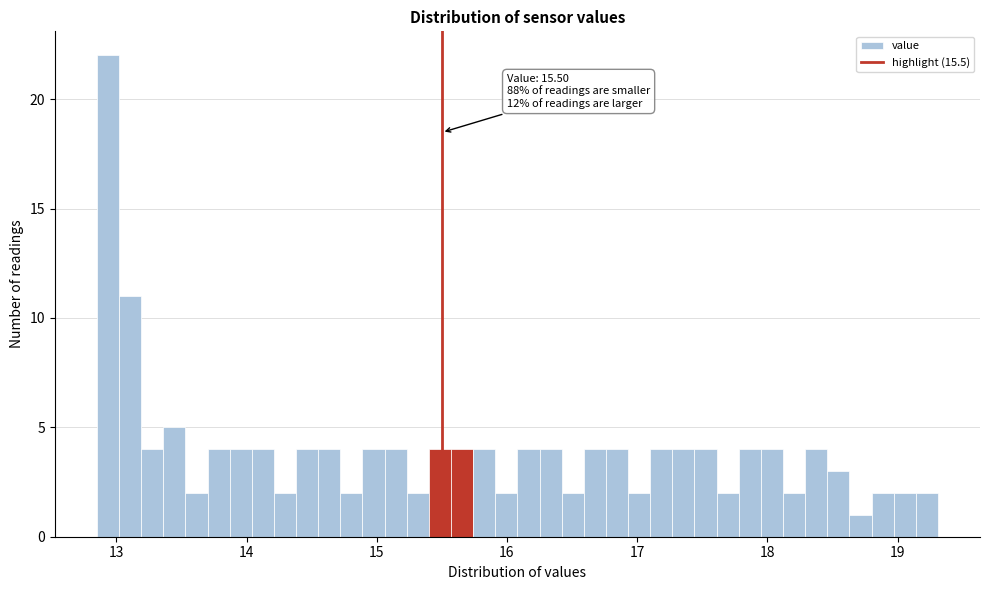

Around what value on the x-axis is the tallest bar? Give the approximate position of its centre, as read against the axis.

12.9